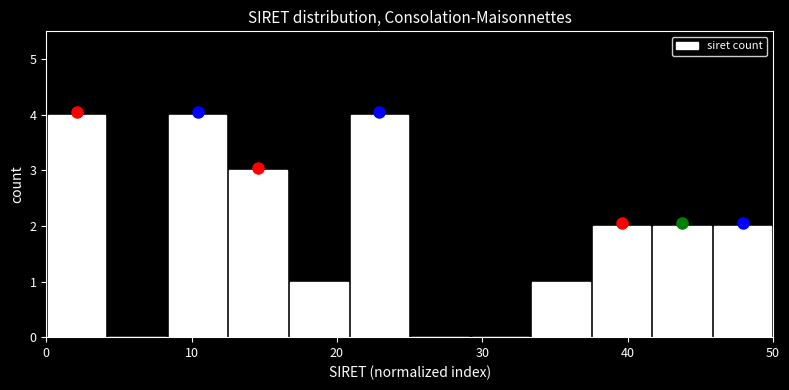

Reading left to right, transcribe this chart: for each bar, give the range it covers on the x-axis and its height. Neither the bar edges nor the heights are printed on the chart, so give them approximately, as read against the axes.

0 to 4: 4
4 to 8: 0
8 to 13: 4
13 to 17: 3
17 to 21: 1
21 to 25: 4
25 to 29: 0
29 to 33: 0
33 to 38: 1
38 to 42: 2
42 to 46: 2
46 to 50: 2